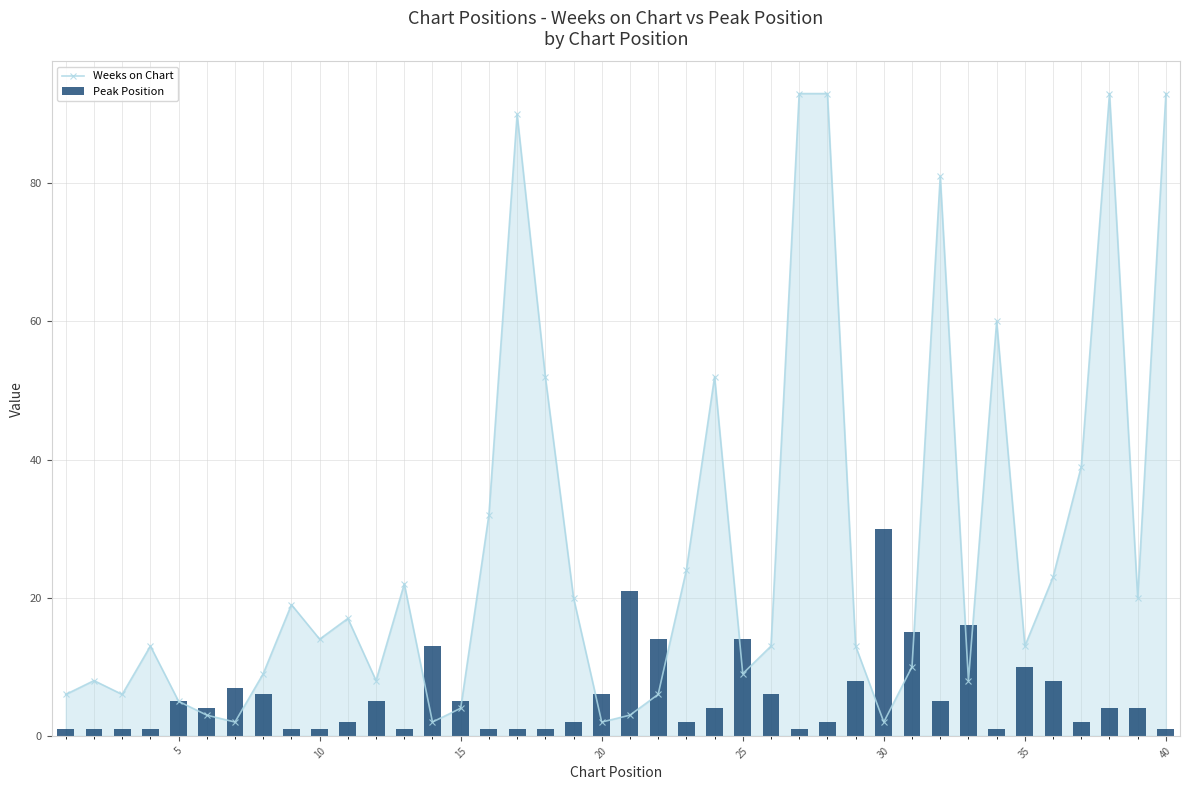

Does the chart contain stacked bars?

No